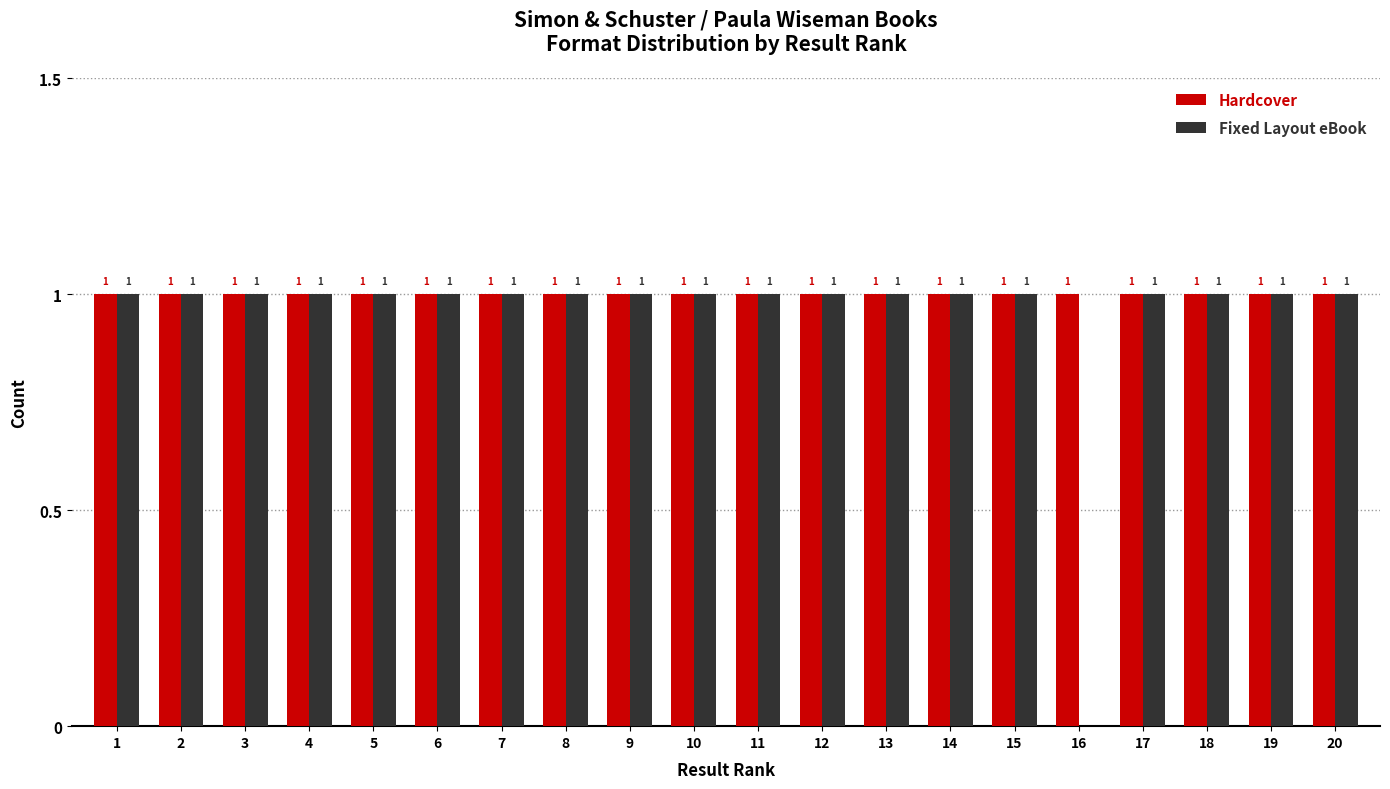

Is the value of Hardcover at 11 greater than the value of Fixed Layout eBook at 16?

Yes